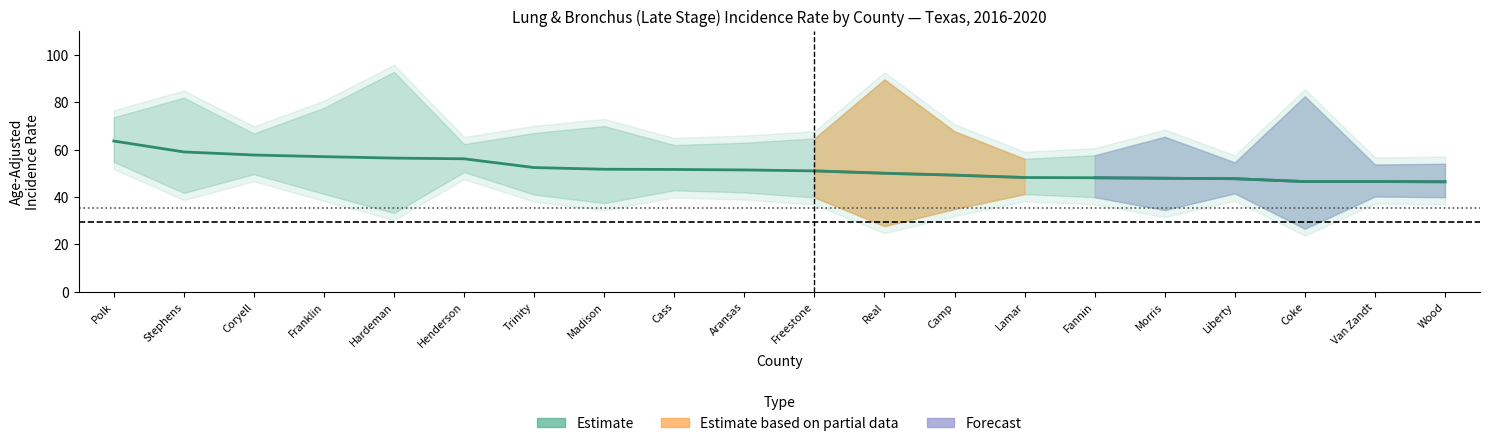

The chart shows a value of 100.8 at Polk. True or false?

False